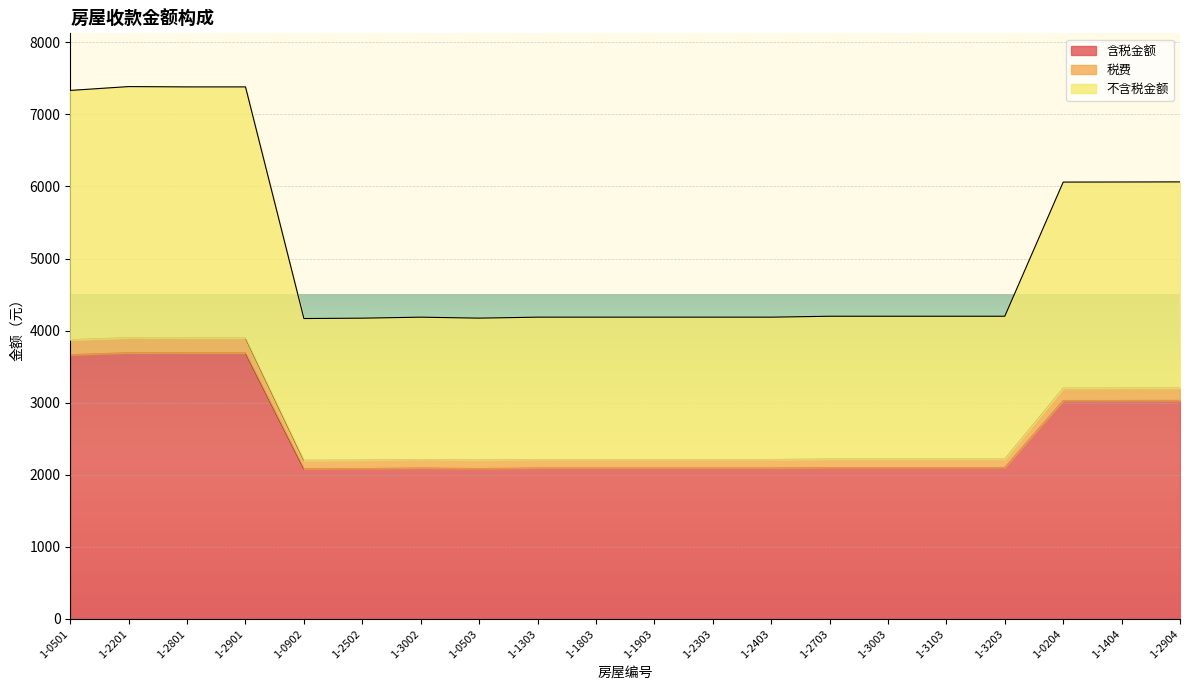

Reading right to left, extract all data points from this chart.

含税金额: 3031.6	3030.8	3030.1	2099.6	2099.6	2099.6	2099.6	2093.3	2093.3	2093.3	2093.3	2093.3	2086.6	2093.3	2086.3	2083.8	3690.4	3690.4	3692.5	3665.9
税费: 3203.2	3202.4	3201.6	2218.4	2218.4	2218.4	2218.4	2211.7	2211.7	2211.7	2211.7	2211.7	2204.6	2211.7	2204.4	2201.8	3899.3	3899.3	3901.6	3873.4
不含税金额: 6063.1	6061.7	6060.2	4199.3	4199.3	4199.3	4199.3	4186.6	4186.6	4186.6	4186.6	4186.6	4173.1	4186.6	4172.6	4167.6	7380.7	7380.7	7385.0	7331.8